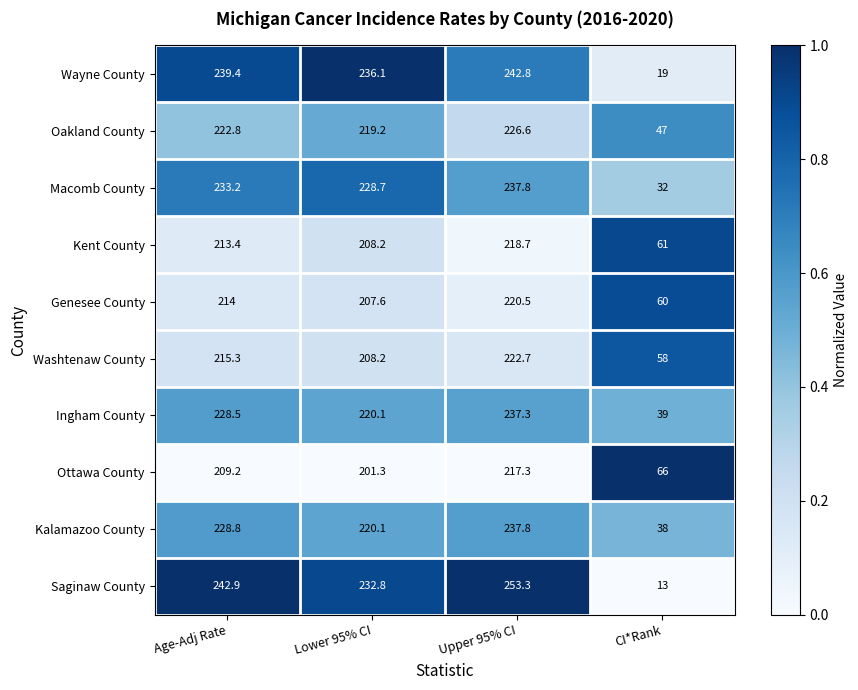

Between Lower 95% CI and Upper 95% CI, which series saw the biggest shift?

Saginaw County